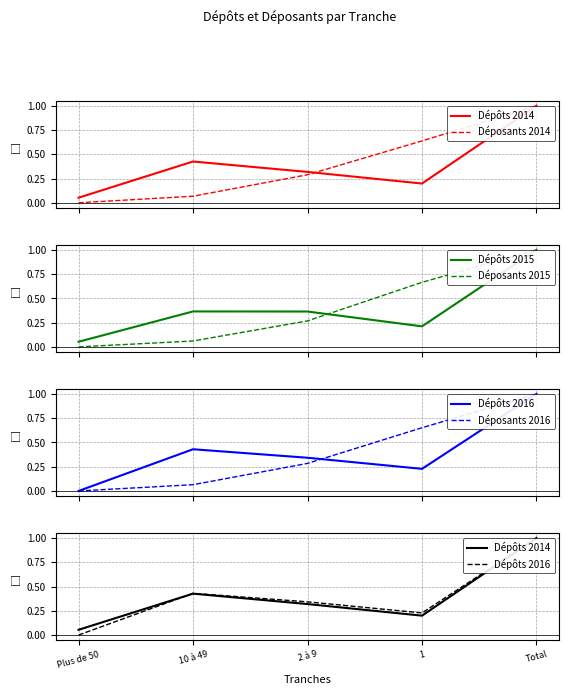

Which series has the largest range (max minus min)?

Dépôts 2016